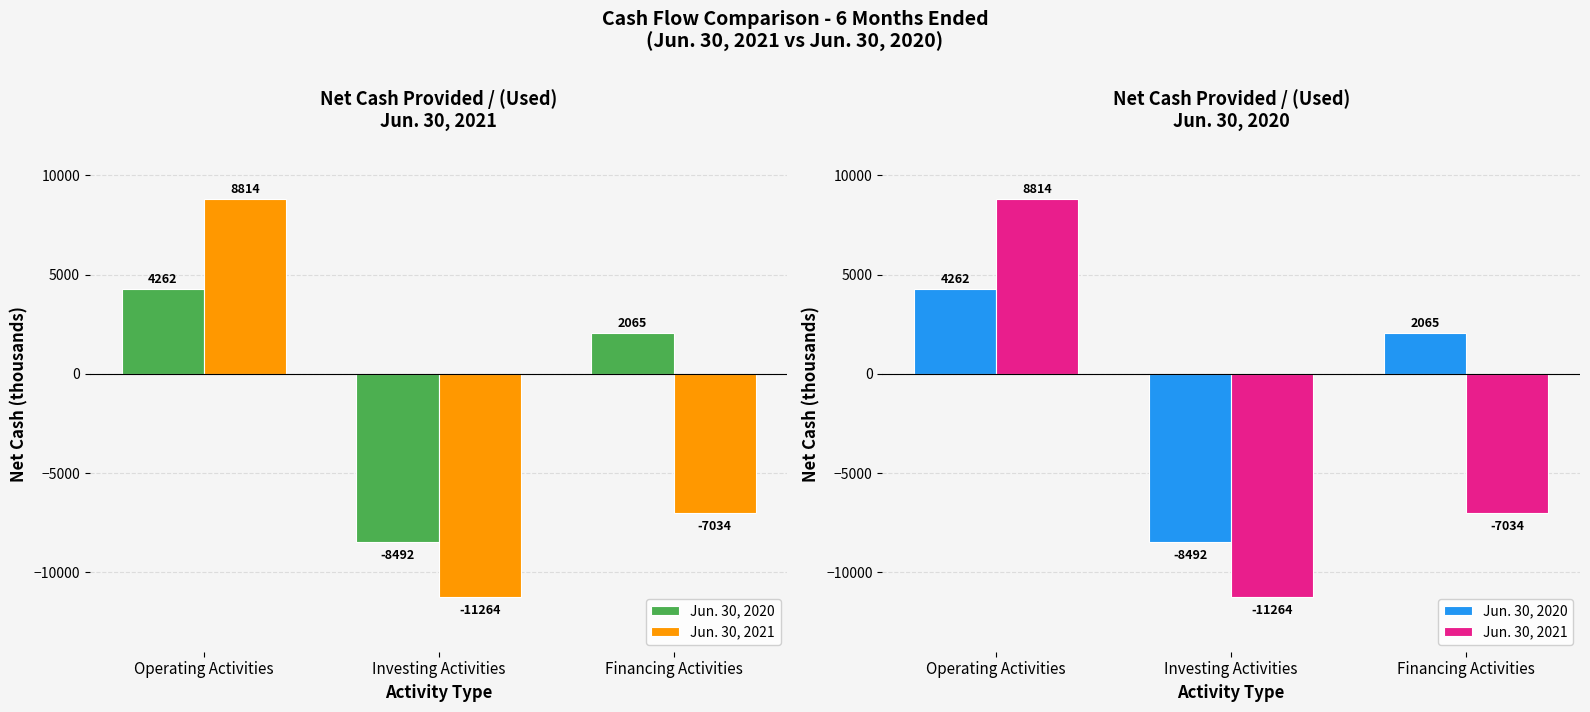

Is the value of Jun. 30, 2021 at Financing Activities greater than the value of Jun. 30, 2020 at Investing Activities?

Yes